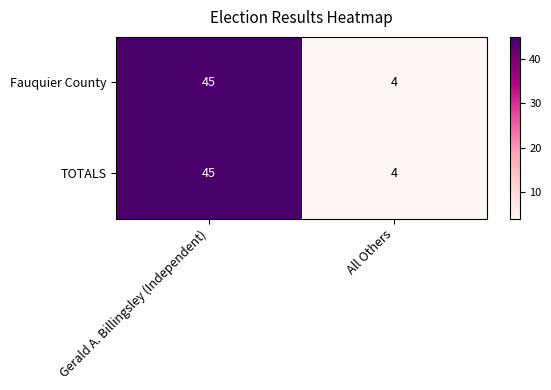

Reading left to right, transcribe all the data shown in this chart.

Fauquier County: 45	4
TOTALS: 45	4